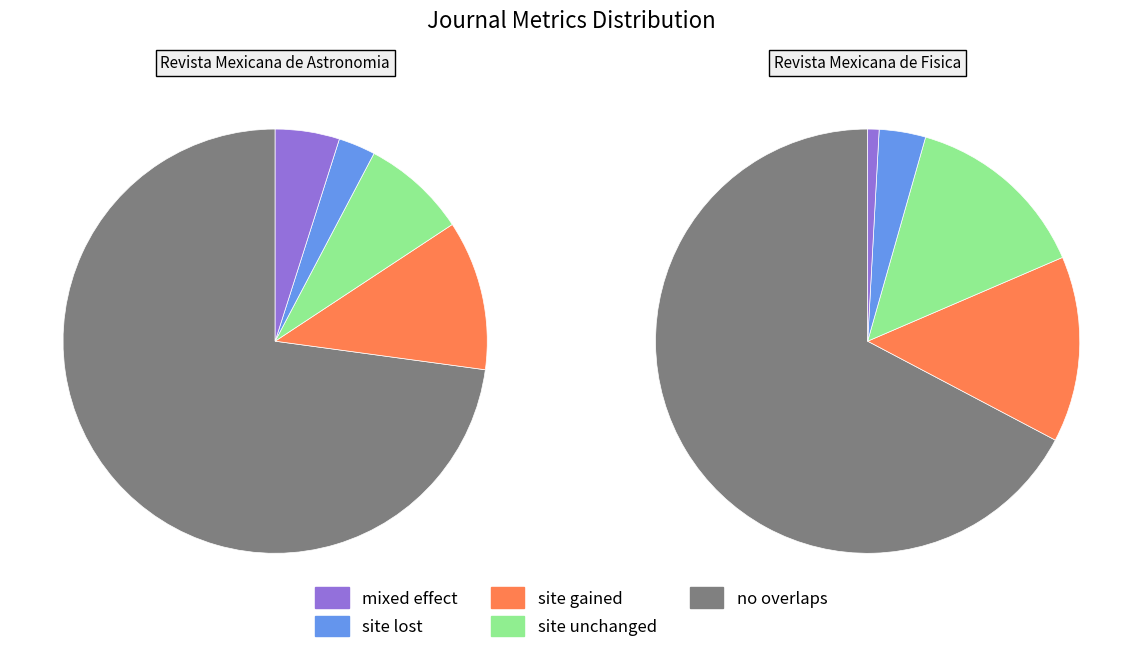

How many slices are in this pie chart?

5